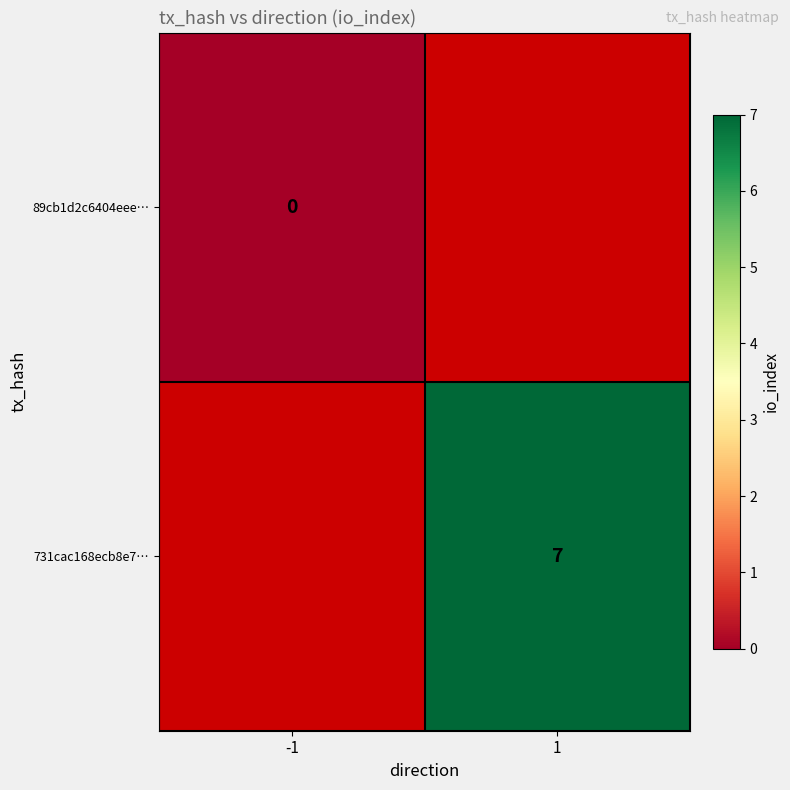

Is the value of 731cac168ecb8e7… at 1 greater than the value of 89cb1d2c6404eee… at -1?

Yes